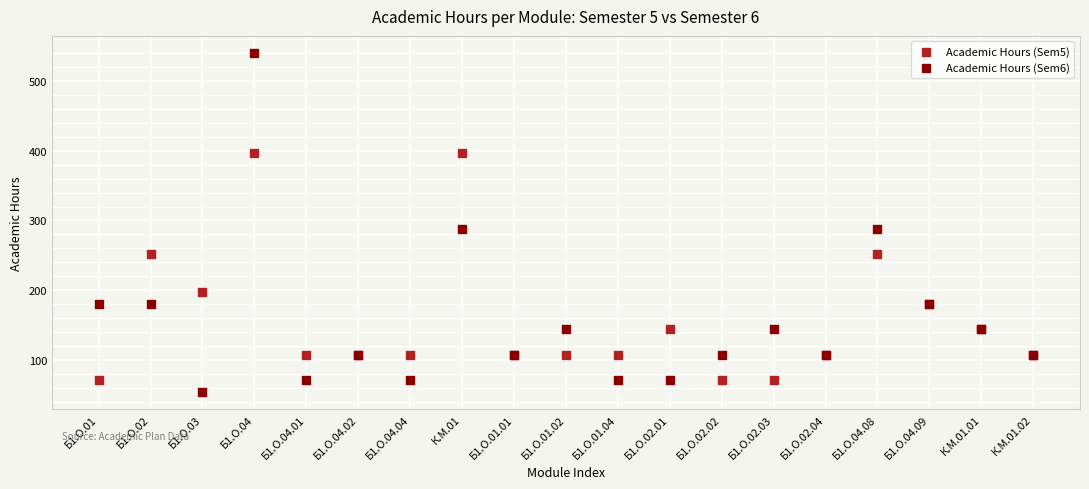

Which series has the widest spread of Y values?

Academic Hours (Sem6)